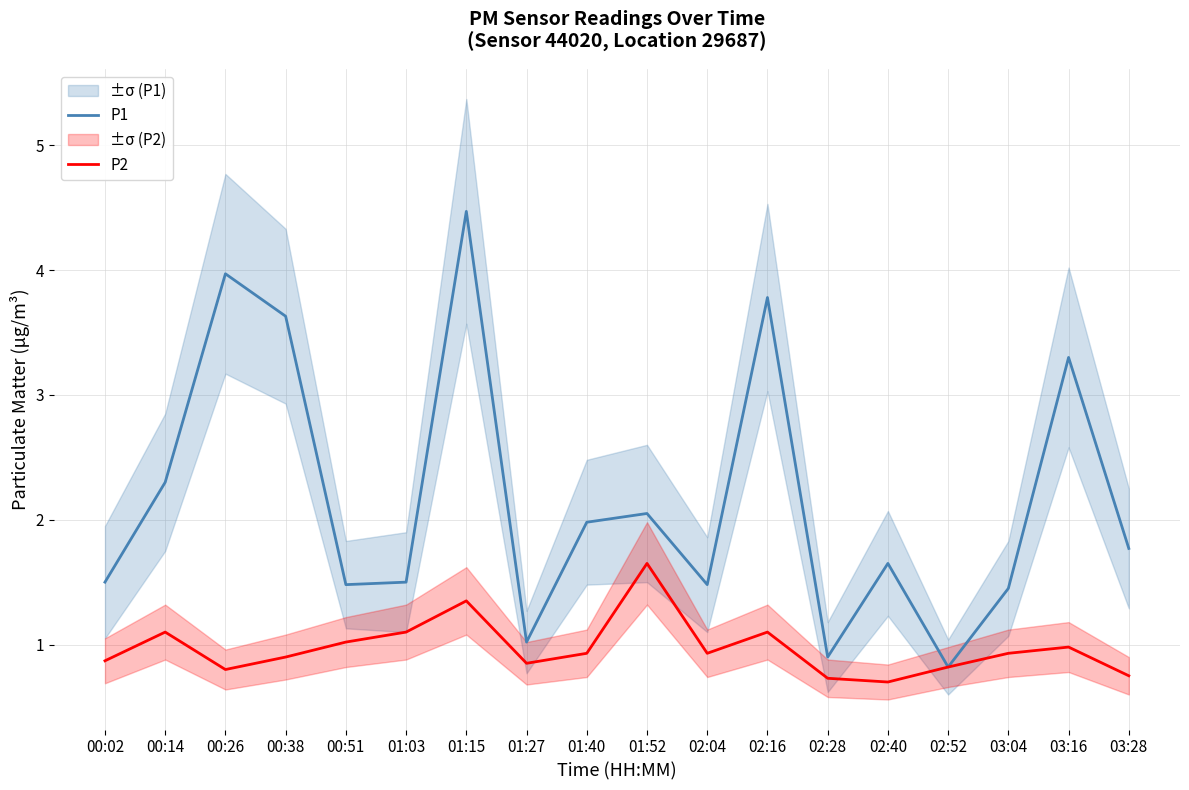

Reading right to left, extract all data points from this chart.

P1: 03:28=1.8	03:16=3.3	03:04=1.4	02:52=0.8	02:40=1.6	02:28=0.9	02:16=3.8	02:04=1.5	01:52=2.0	01:40=2.0	01:27=1.0	01:15=4.5	01:03=1.5	00:51=1.5	00:38=3.6	00:26=4.0	00:14=2.3	00:02=1.5
P2: 03:28=0.8	03:16=1.0	03:04=0.9	02:52=0.8	02:40=0.7	02:28=0.7	02:16=1.1	02:04=0.9	01:52=1.6	01:40=0.9	01:27=0.8	01:15=1.4	01:03=1.1	00:51=1.0	00:38=0.9	00:26=0.8	00:14=1.1	00:02=0.9